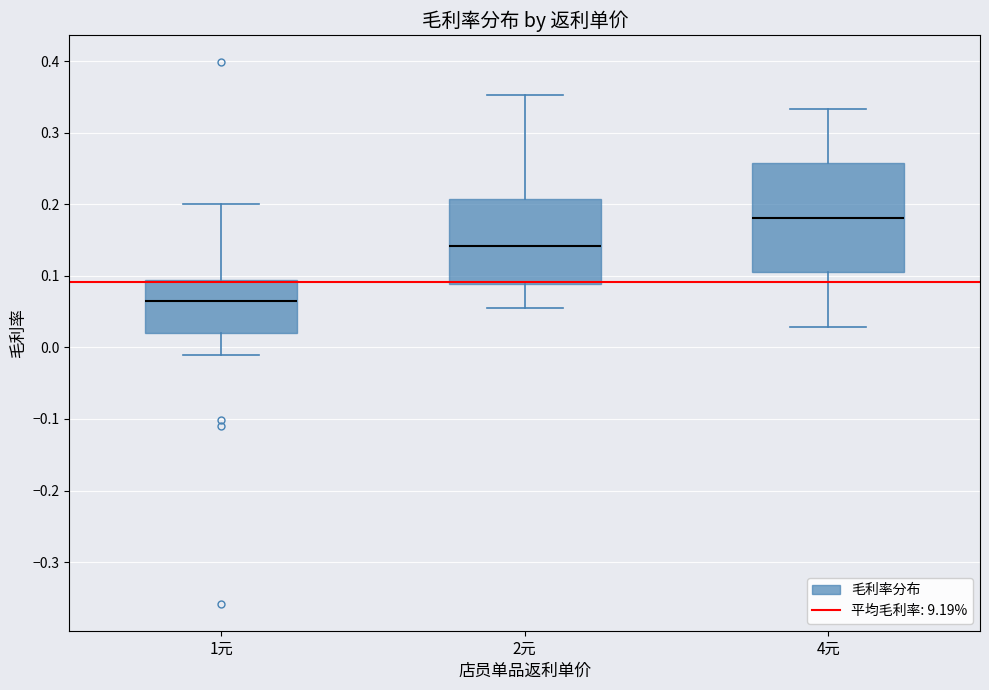

Which box has the lowest median line?

1元